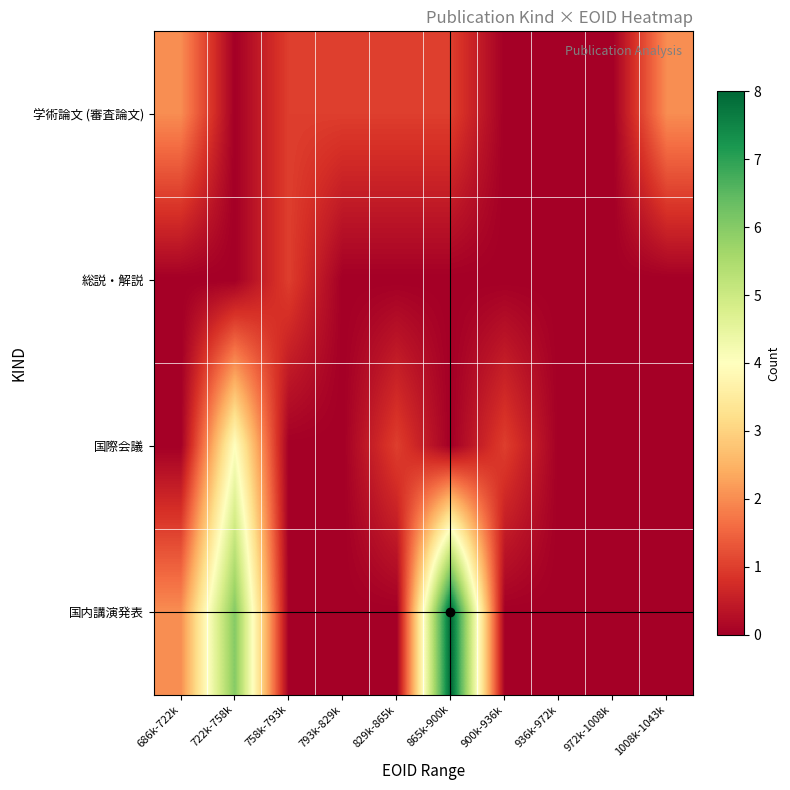

What is the total value across all series at 1008k-1043k?

2